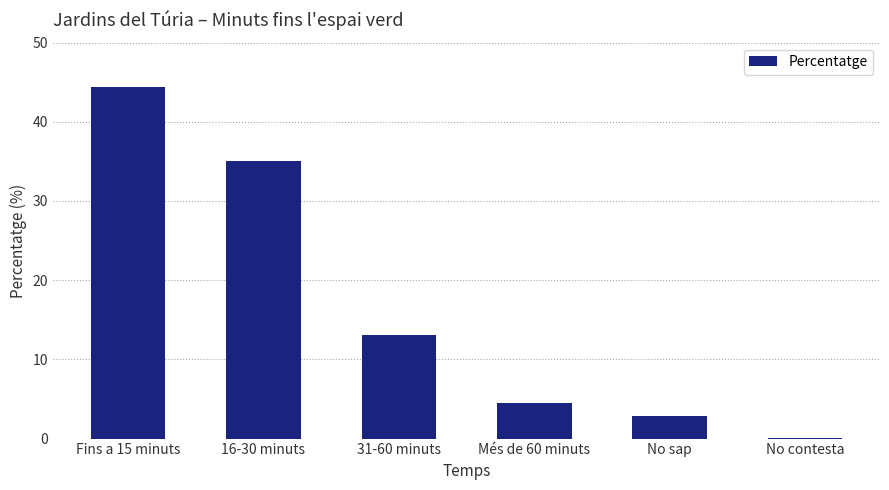

Where does the data first go above 13?

Fins a 15 minuts